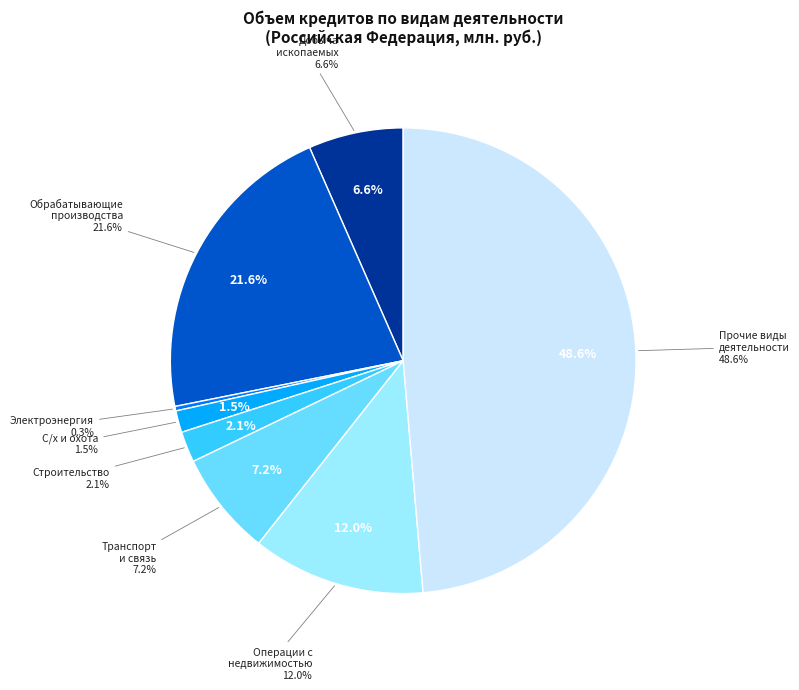

Count the number of slices in the pie.

8